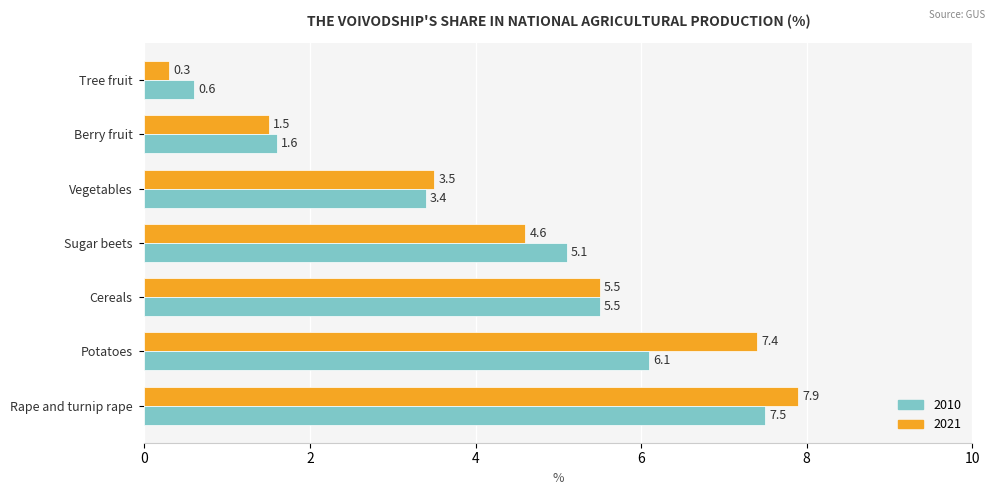

Which series has the largest total across all categories?

2021